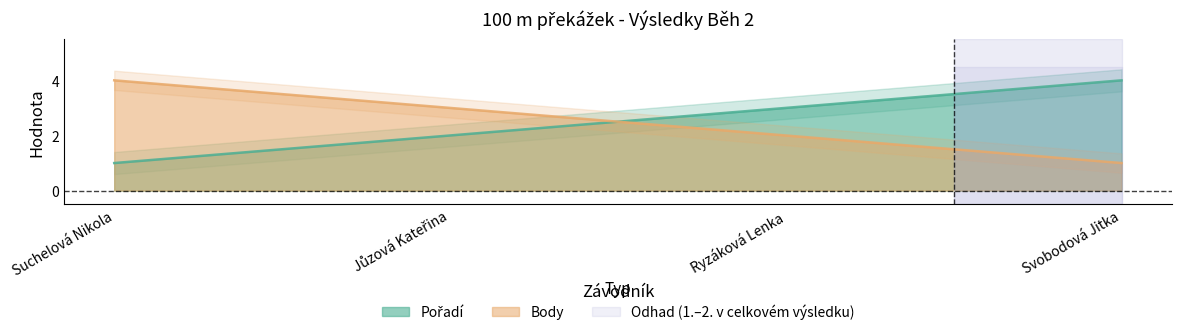

Between which two adjacent categories do Body and Pořadí first intersect?

Jůzová Kateřina and Ryzáková Lenka